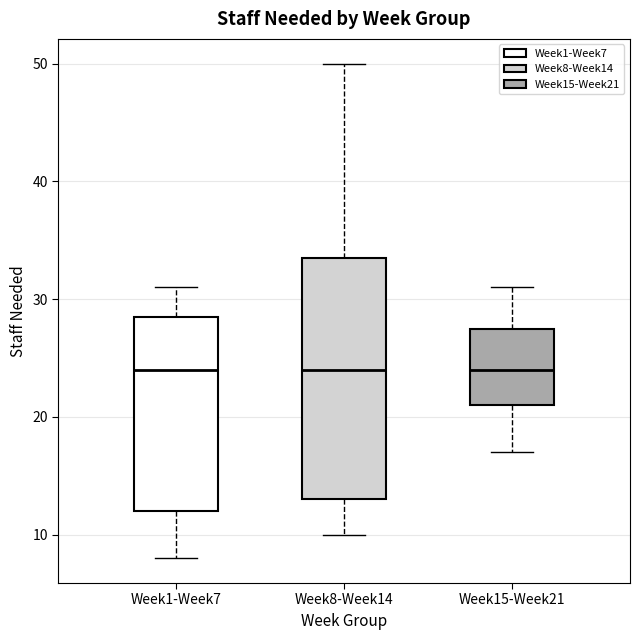

Where does the lower whisker of the box for Week8-Week14 end on the y-axis? The values are not printed on the chart, so give them approximately, as read against the axis.

10